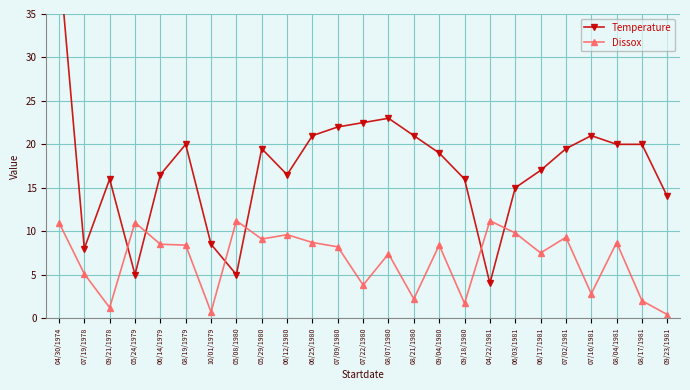

Count the number of data series in this chart.

2